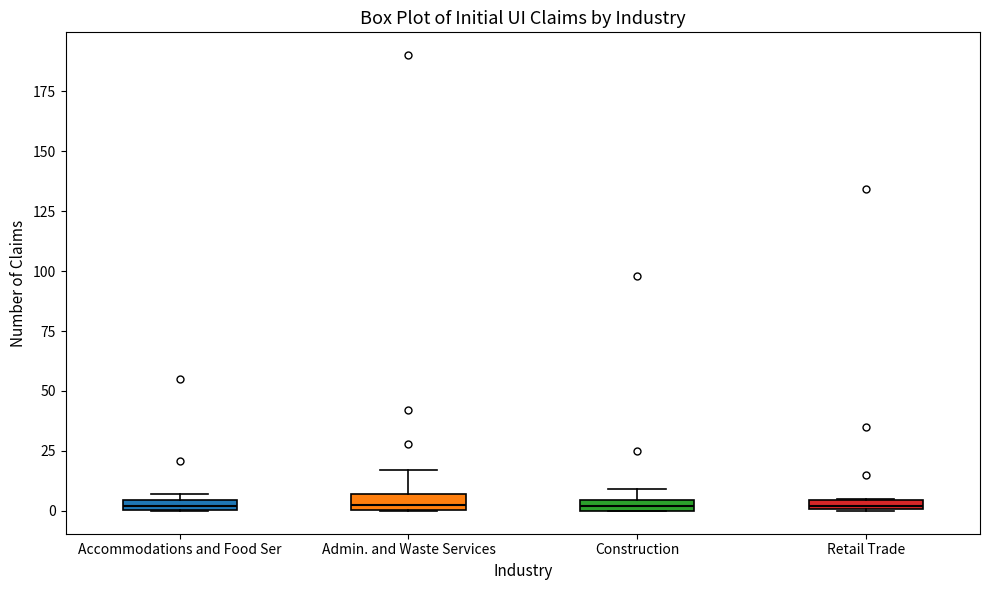

Where is the upper edge of the box for Accommodations and Food Ser on the y-axis? The values are not printed on the chart, so give them approximately, as read against the axis.

5